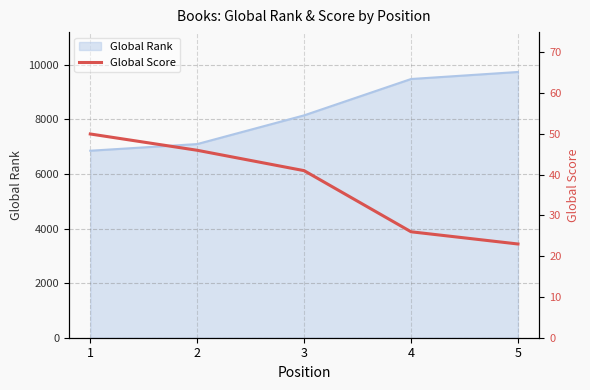

The value of Global Rank at 1 is 10293. True or false?

False